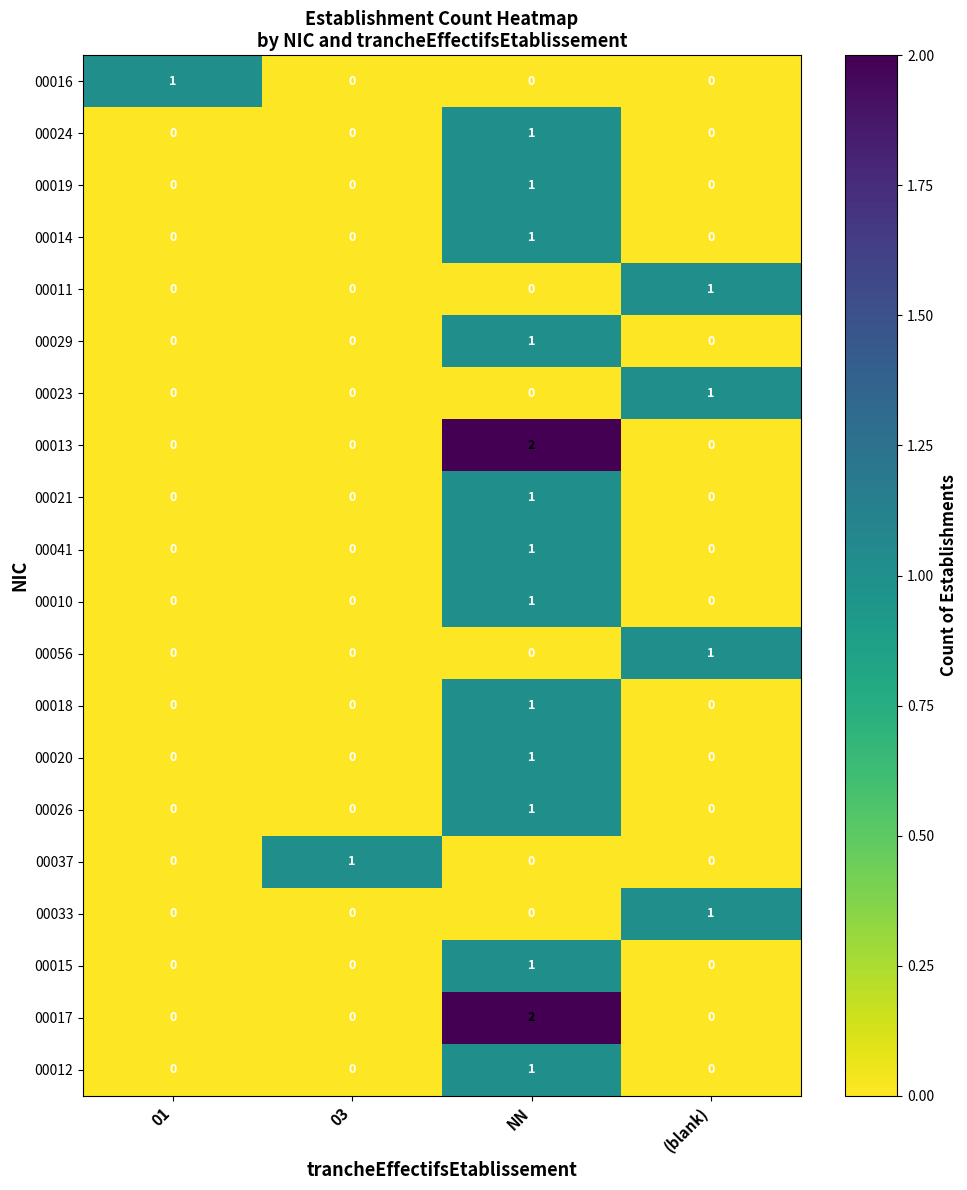

Which category has the highest value in the 00023 series?

(blank)